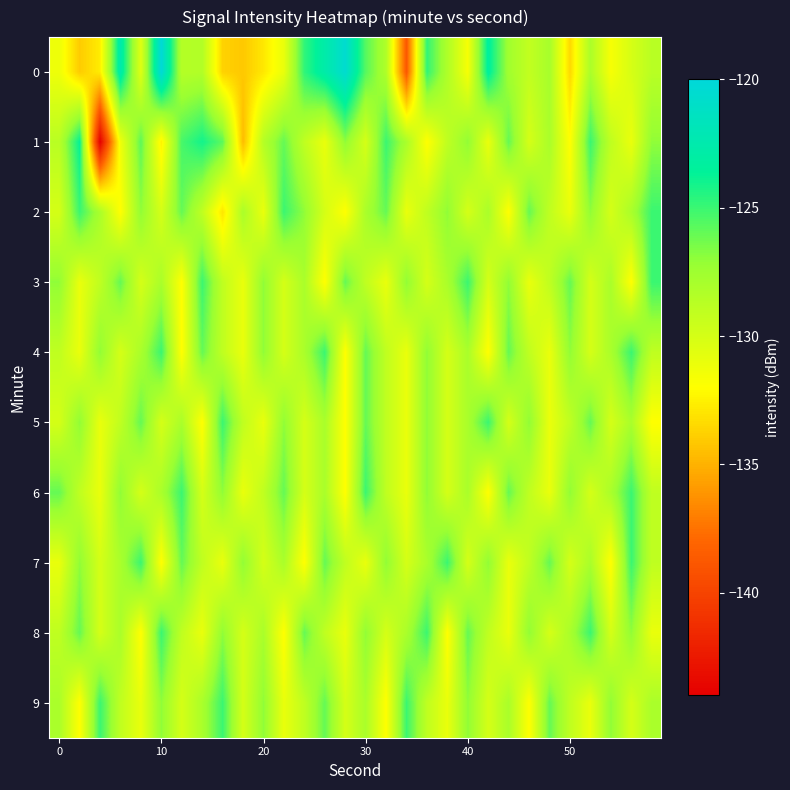

Which series has the widest spread of values?

1